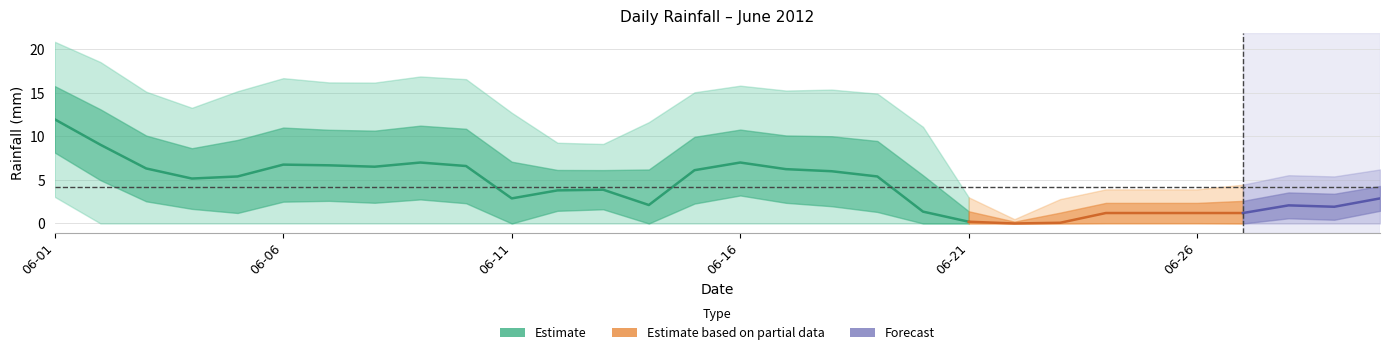

What is the difference between the maximum and minimum values?

20.2